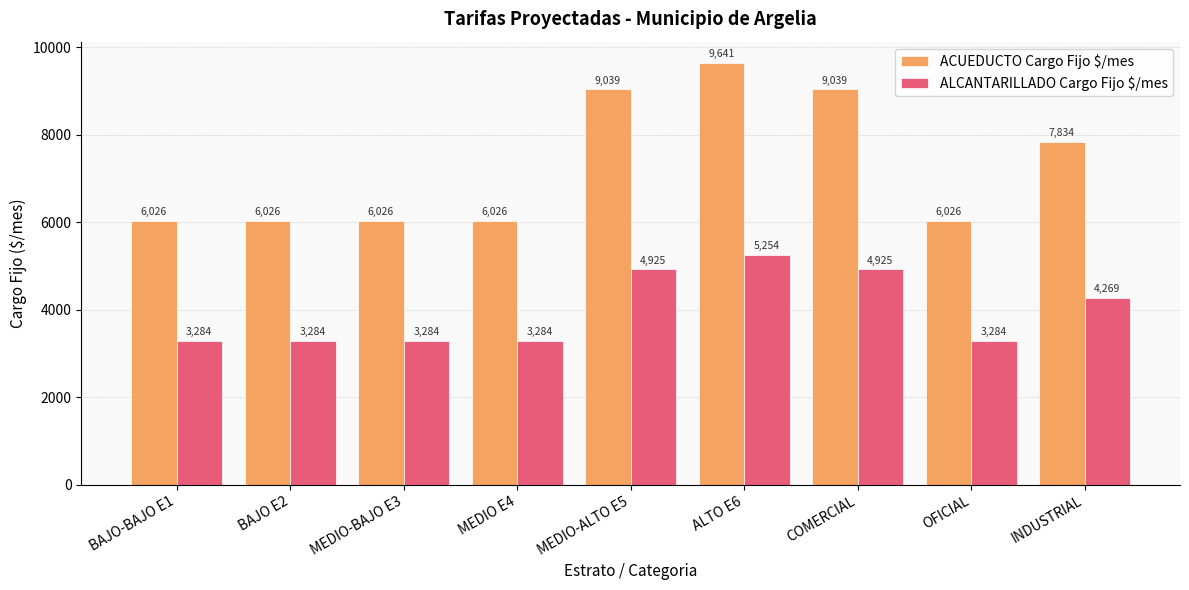

At which label is ALCANTARILLADO Cargo Fijo $/mes closest to 4268?

INDUSTRIAL